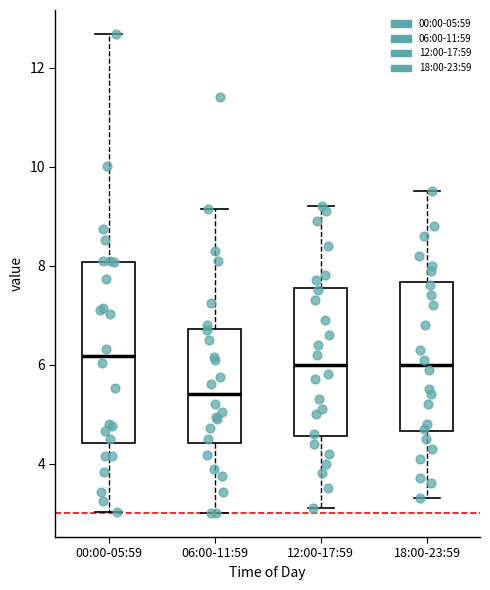

Which box is the tallest, from its lower edge to its upper edge?

00:00-05:59